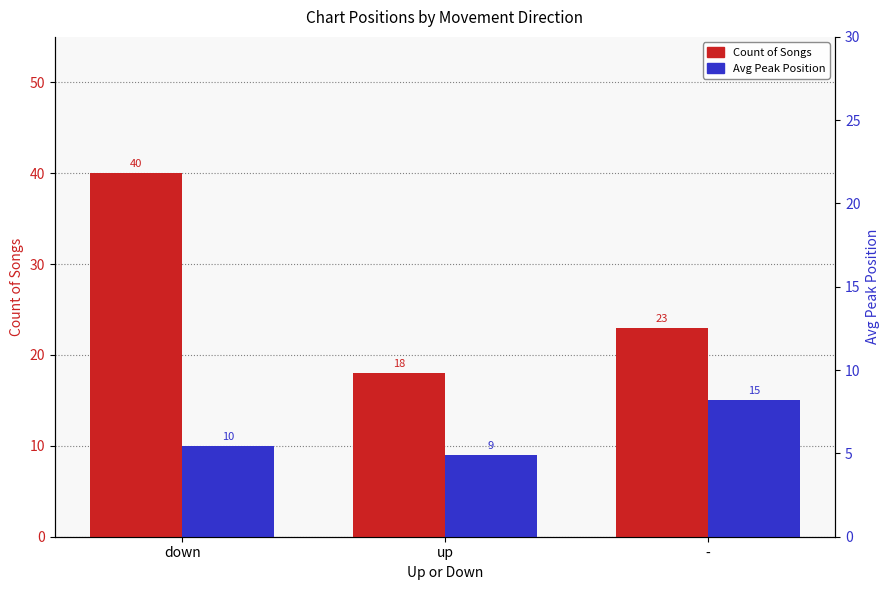

What is the difference between the highest and lowest values at up?

9